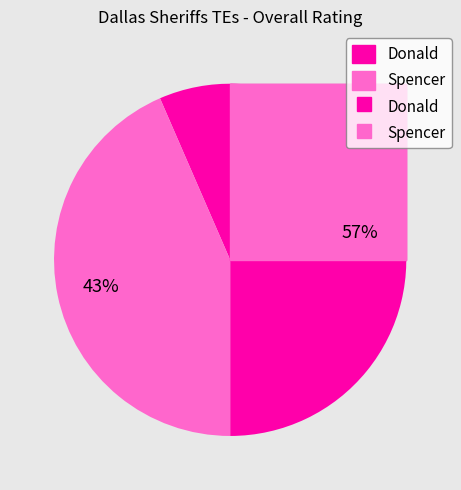

To the nearest percent, what percentage of the pie is Spencer?

43%